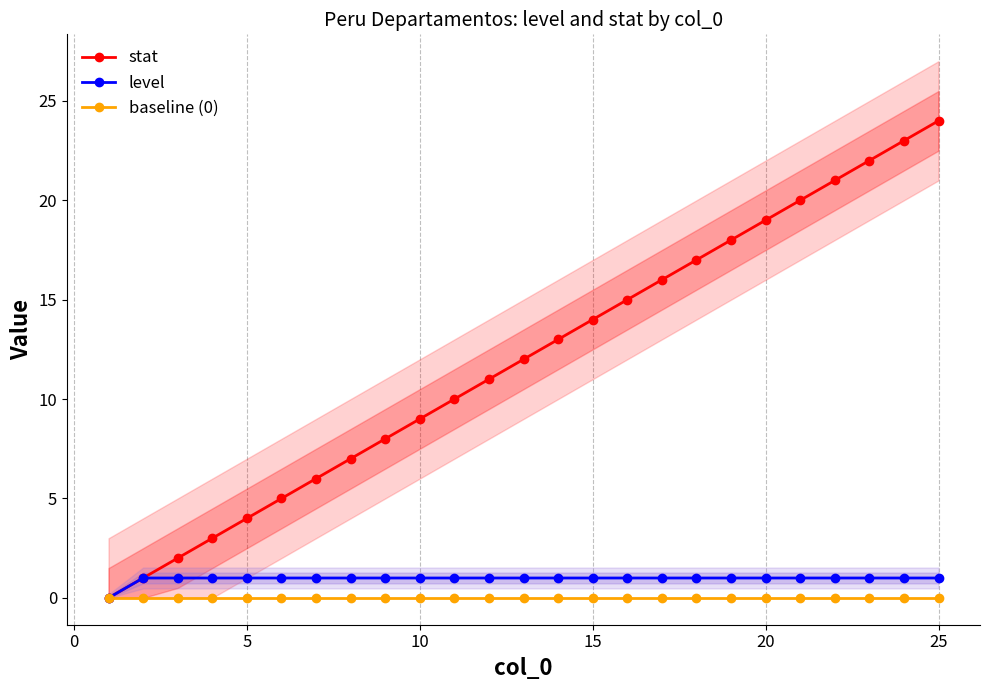

What is the maximum value for level?

1